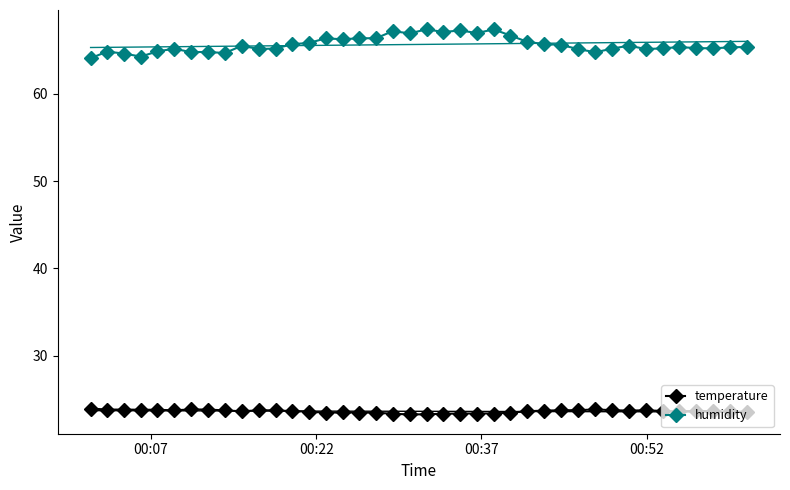

True or false: humidity and temperature cross at least once.

False